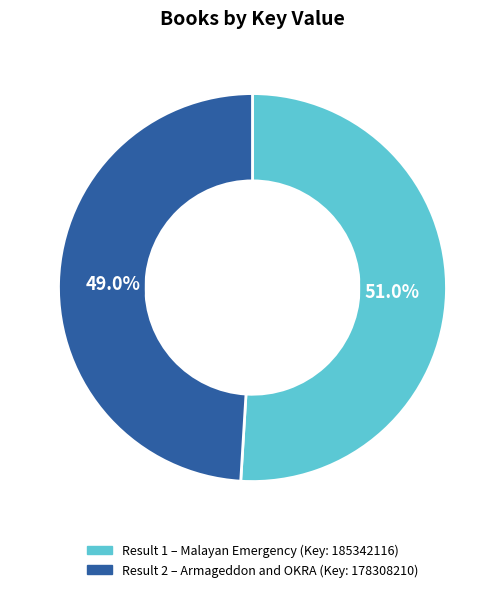

Count the number of slices in the pie.

2